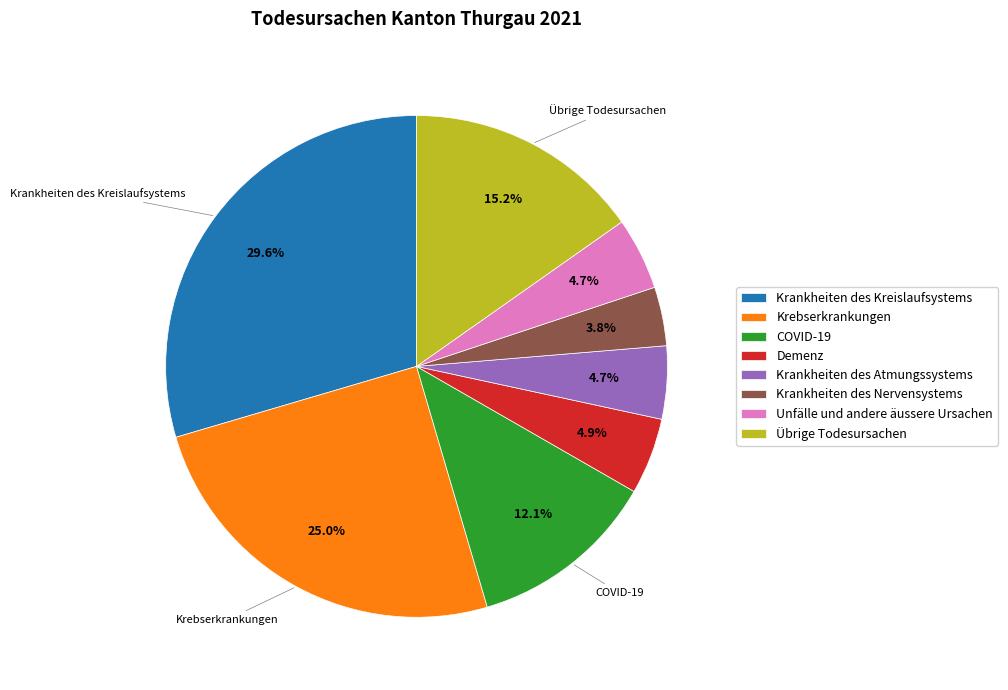

Is there a majority slice in this chart?

No